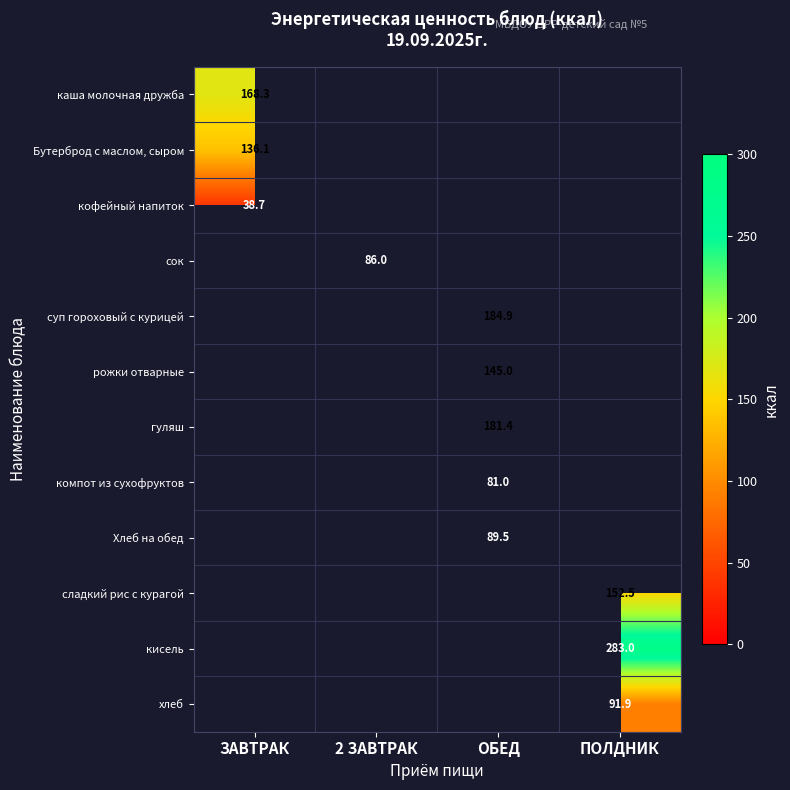

At which category does the chart reach its minimum across all series?

ЗАВТРАК